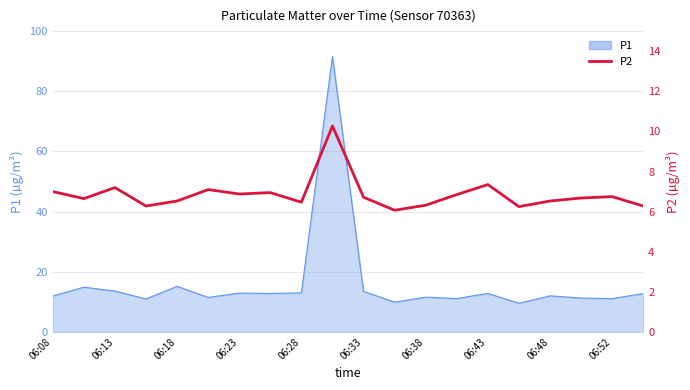

Where is the data nearest to the value 8?

06:43